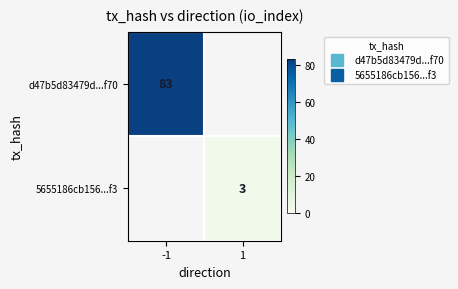

Is the value of d47b5d83479d...f70 at 1 greater than the value of 5655186cb156...f3 at 1?

No